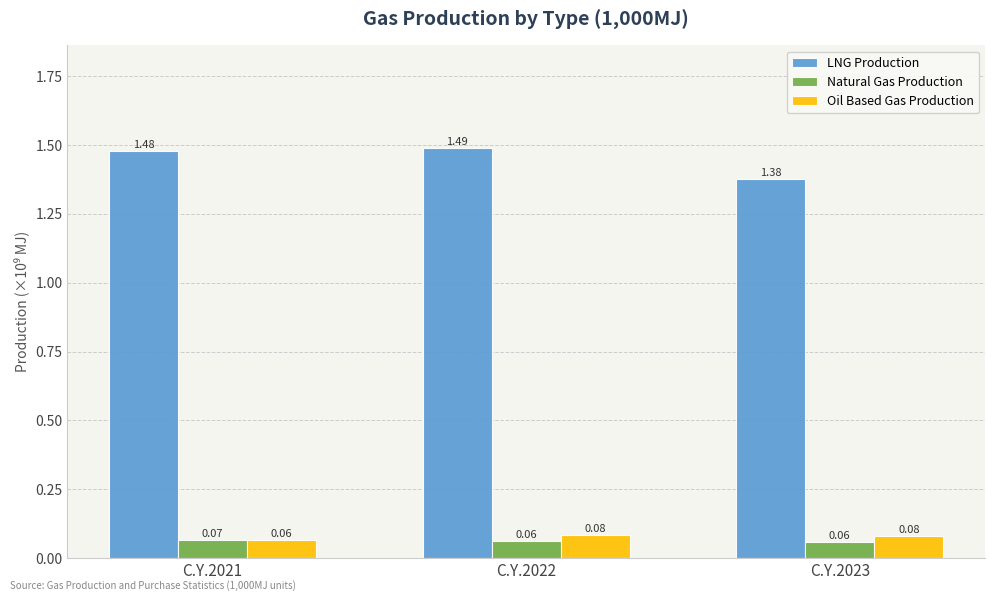

What is the sum of the LNG Production values at C.Y.2023 and C.Y.2021?

2.9